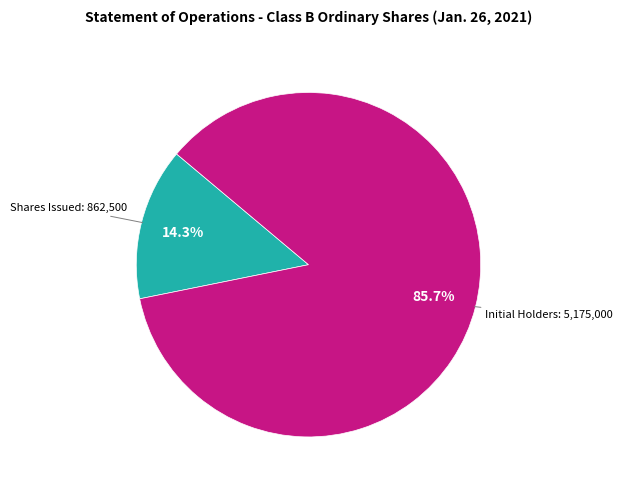

Is there any slice that represents more than half of the pie?

Yes